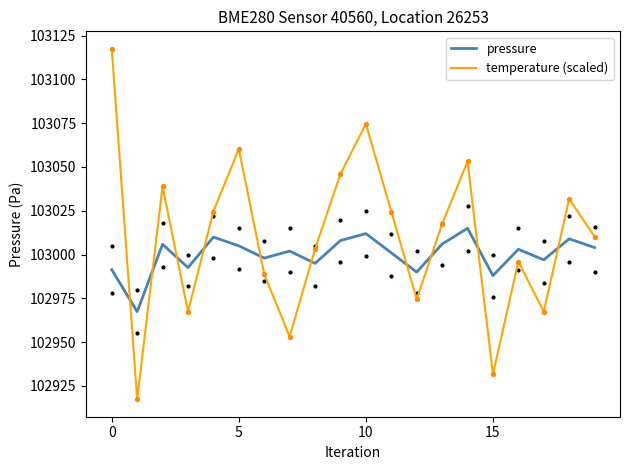

What are all the series names shown in the legend?

pressure, temperature (scaled)